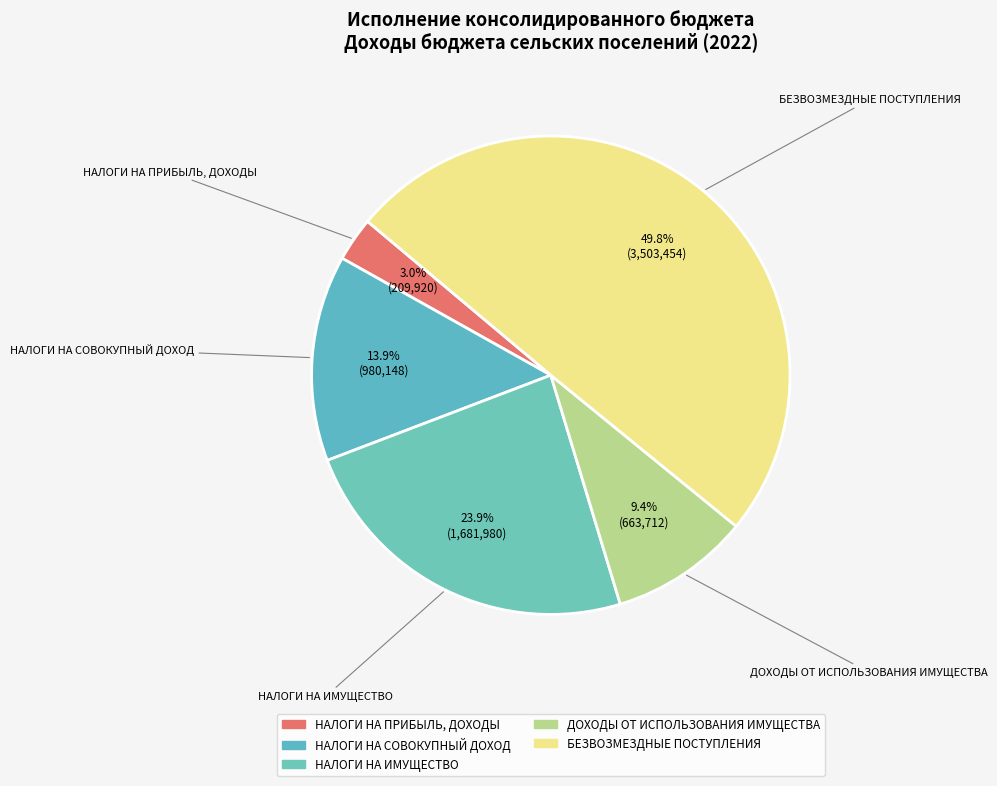

To the nearest percent, what portion does НАЛОГИ НА ПРИБЫЛЬ, ДОХОДЫ represent?

3%